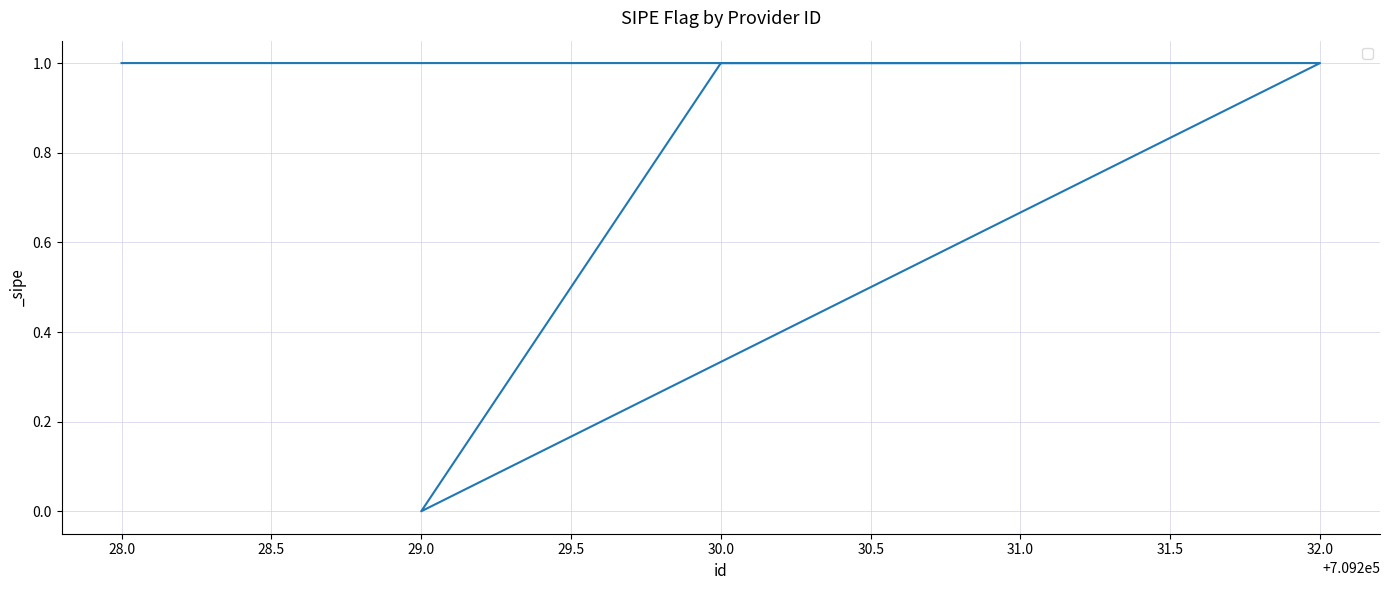

Between 31.0 and 28.0, which is larger?

31.0